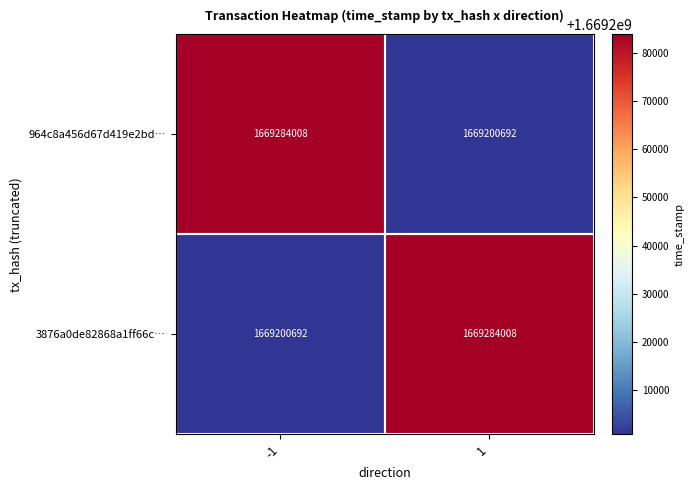

List the labels in order of 3876a0de82868a1ff66c… value, largest first.

1, -1